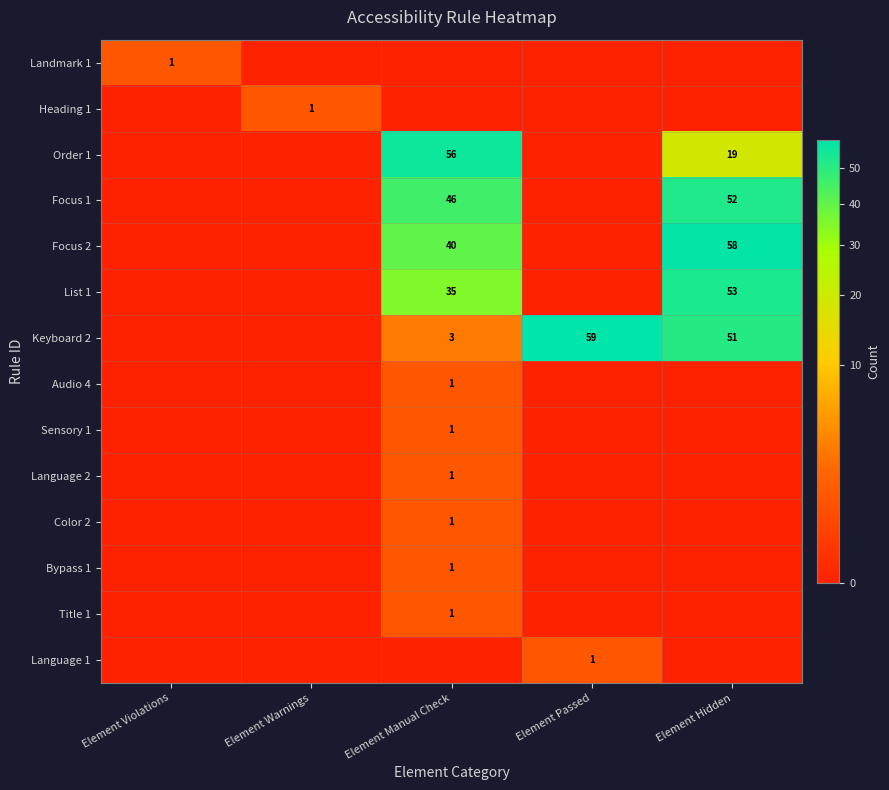

Which has a higher value, Element Manual Check or Element Hidden?

Element Manual Check